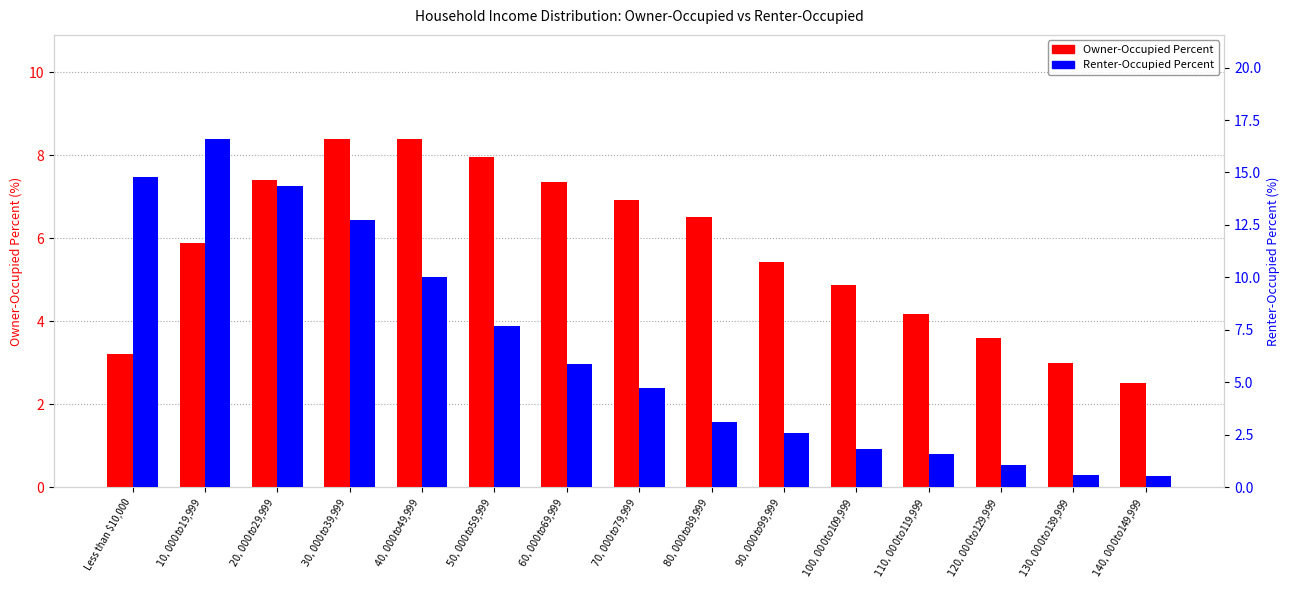

What are all the series names shown in the legend?

Owner-Occupied Percent, Renter-Occupied Percent